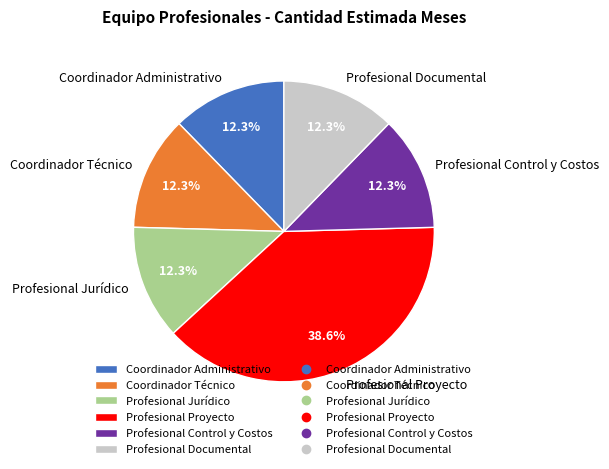

Which category has the biggest portion of the pie?

Profesional Proyecto